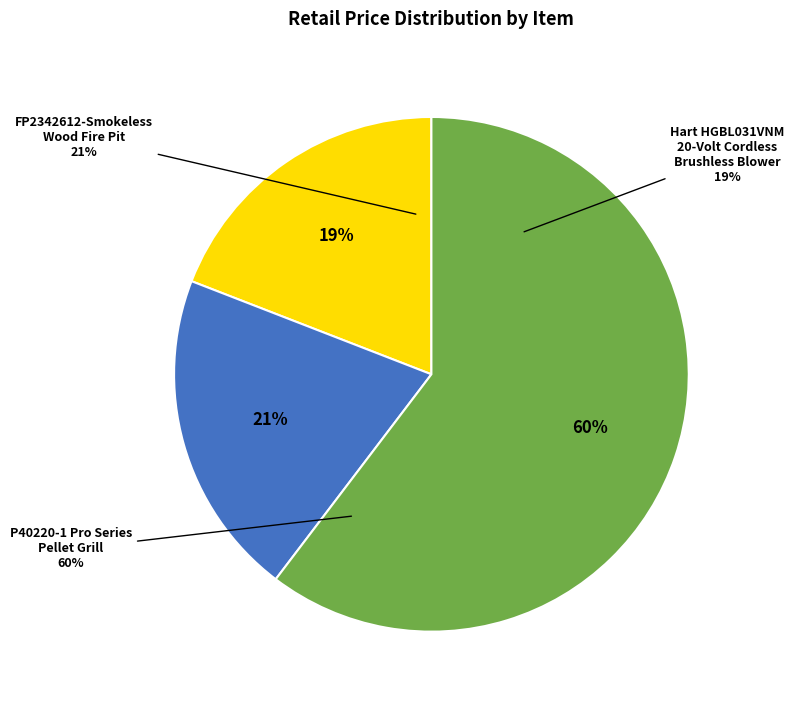

How many slices are in this pie chart?

3